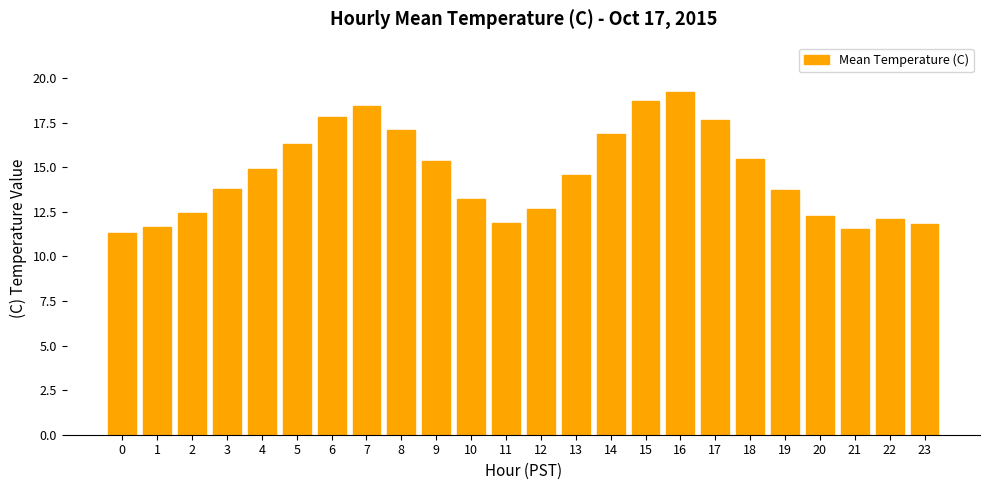

What is the value of the 16th bar from the left?

18.8